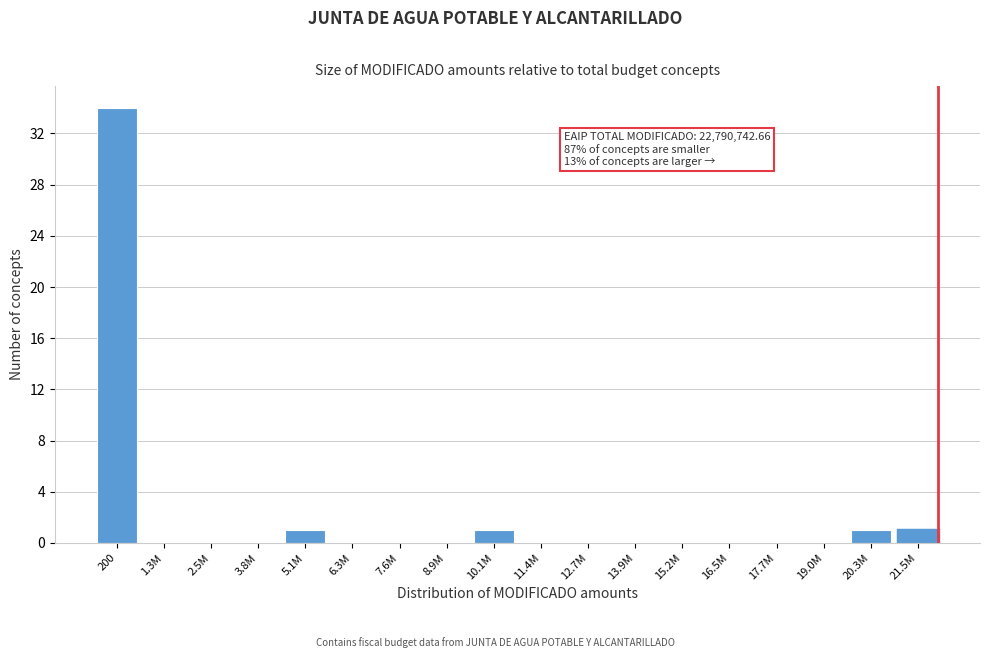

Reading left to right, transcribe all the data shown in this chart.

200=34	1.3M=0	2.5M=0	3.8M=0	5.1M=1	6.3M=0	7.6M=0	8.9M=0	10.1M=1	11.4M=0	12.7M=0	13.9M=0	15.2M=0	16.5M=0	17.7M=0	19.0M=0	20.3M=1	21.5M=1